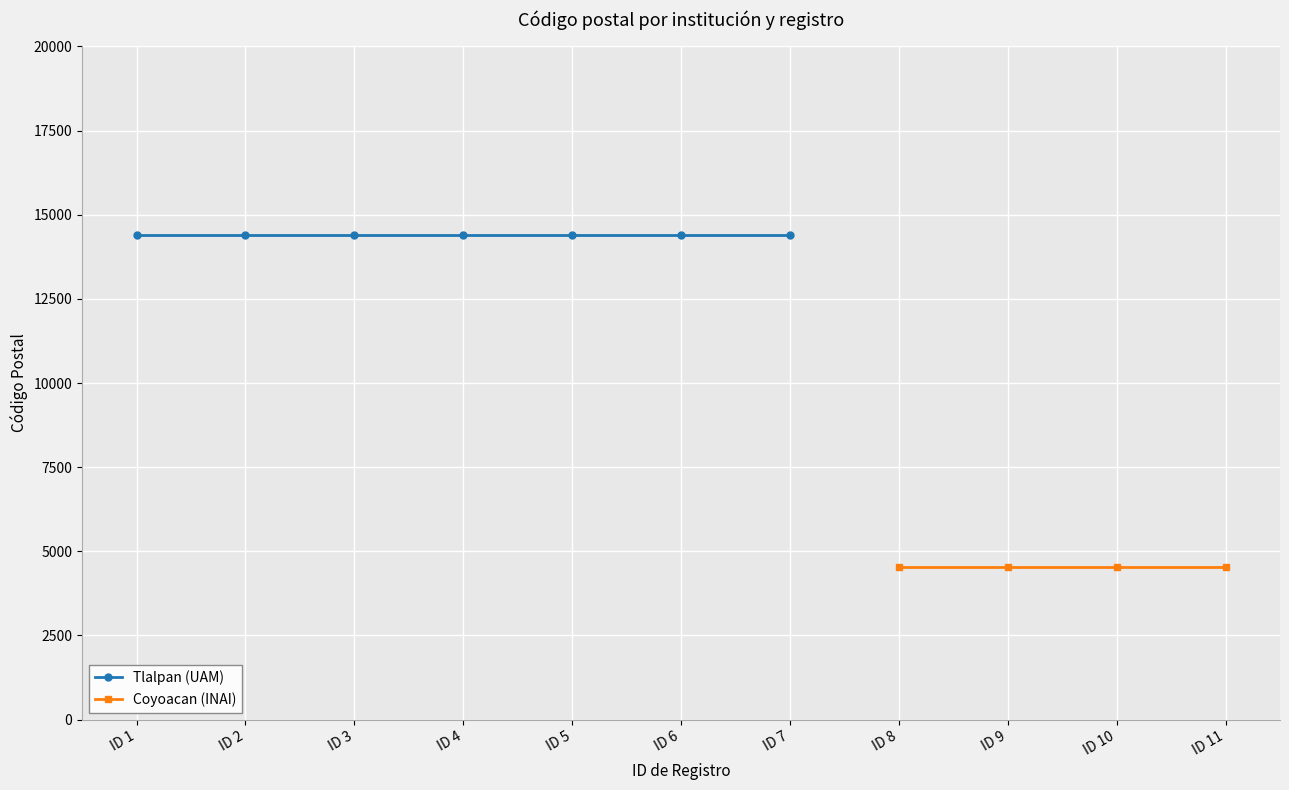

What is the value of the Coyoacan (INAI) point at the 8th from the left?

4530.0